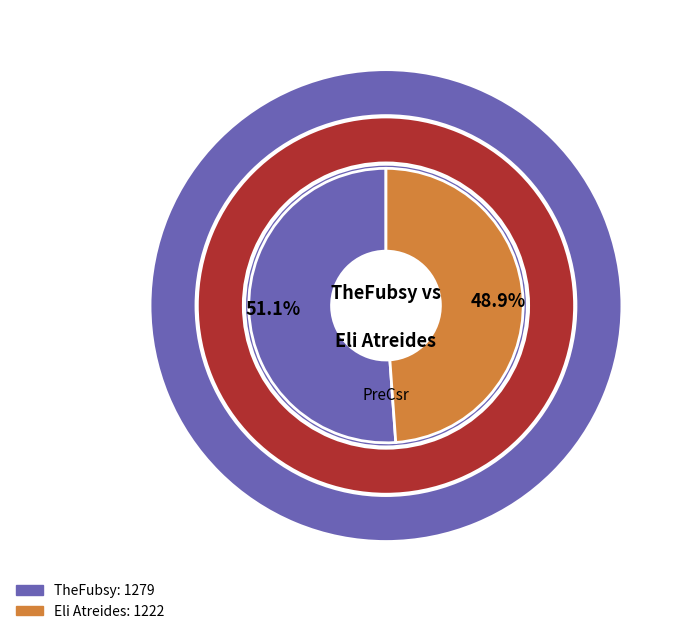

Which category has the smallest portion of the pie?

Eli Atreides